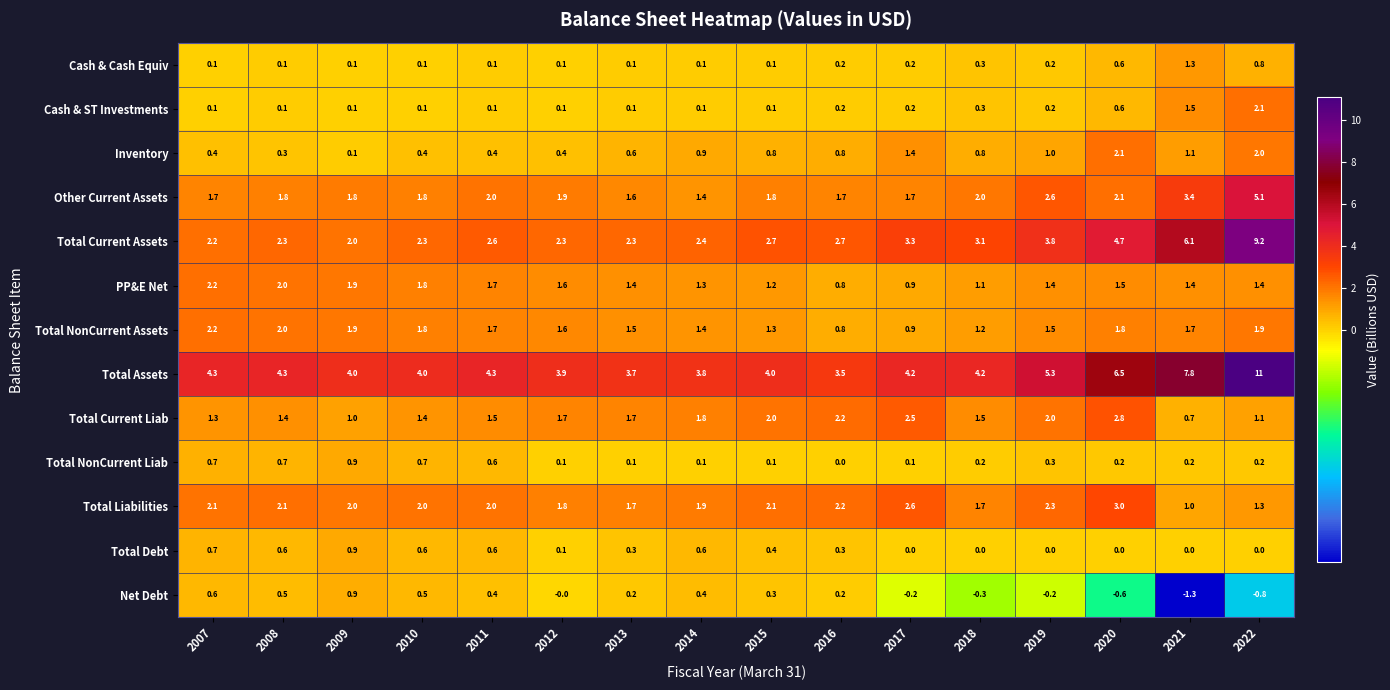

What is the minimum value shown in the chart?

-1.3